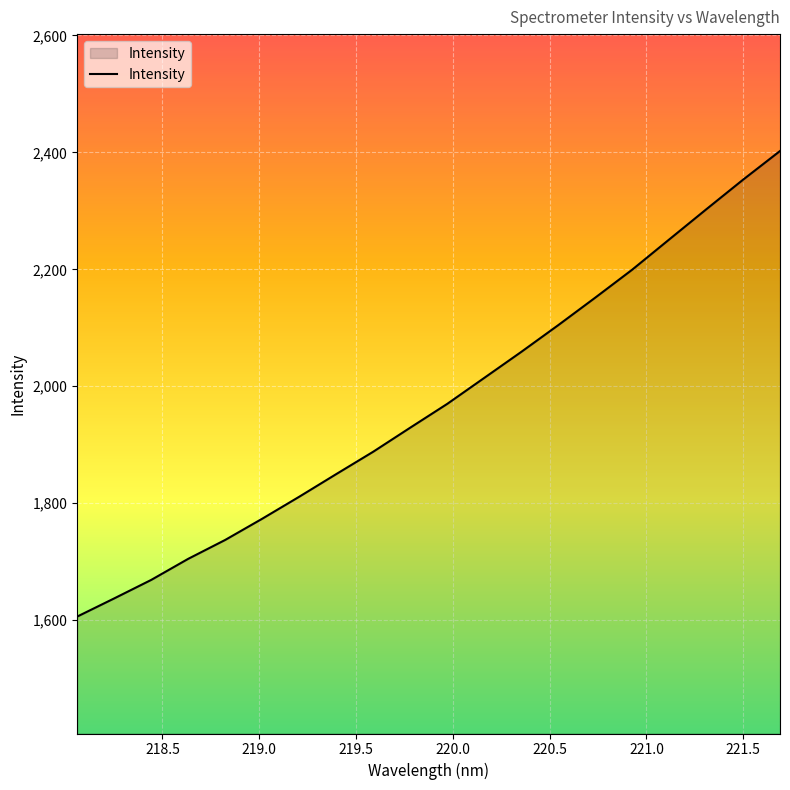

Does the chart have visible grid lines?

Yes